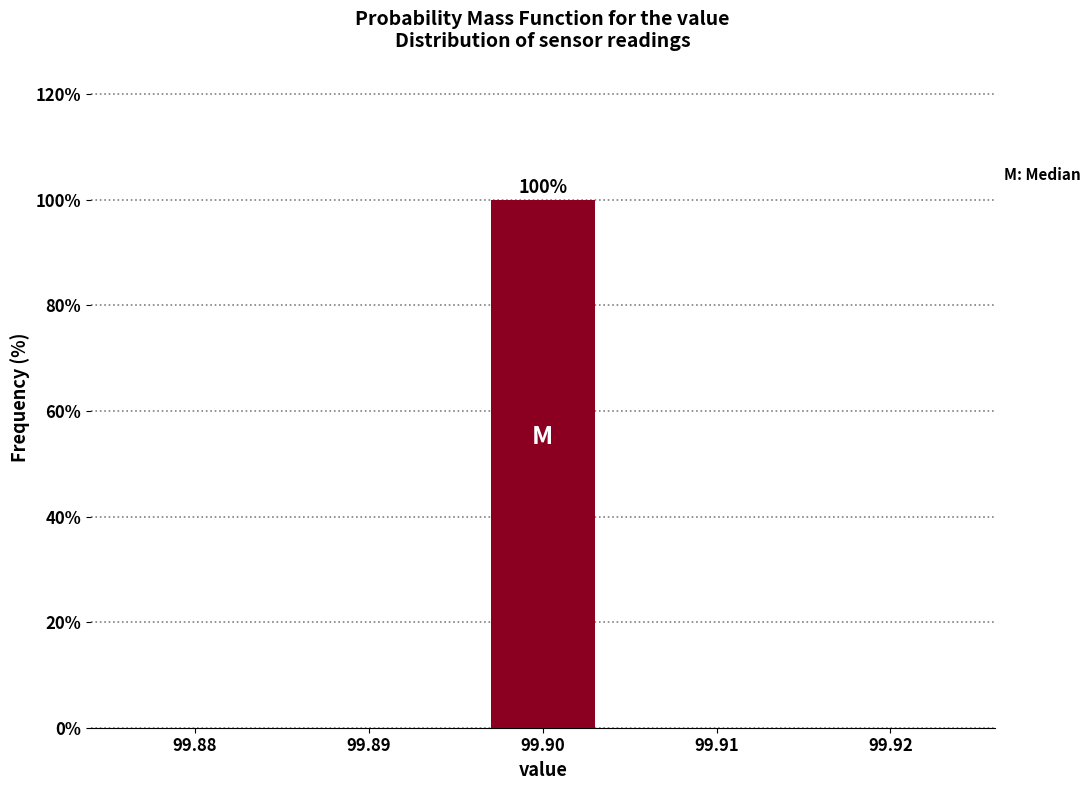

Reading left to right, extract all data points from this chart.

99.88=0	99.89=0	99.90=100	99.91=0	99.92=0